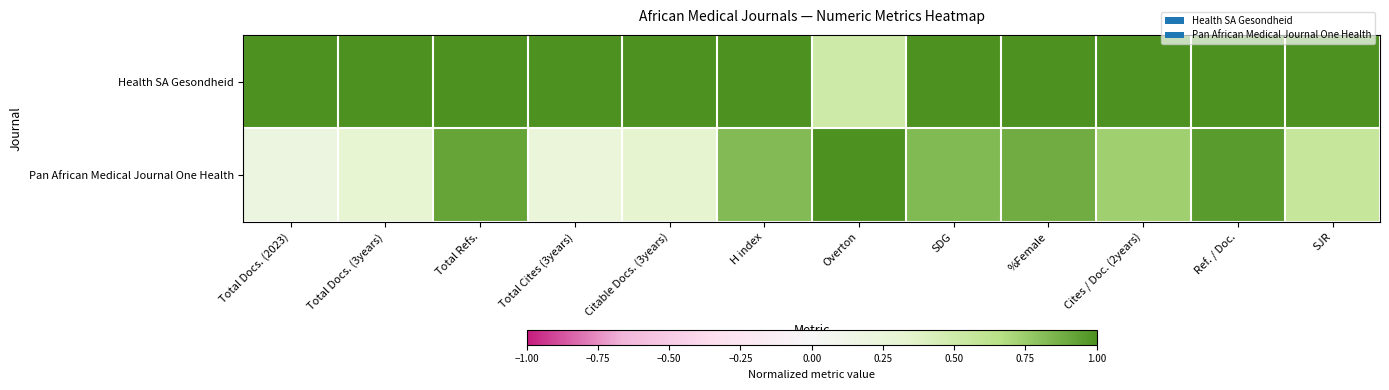

What is the spread (max minus min) of values at Cites / Doc. (2years)?

0.3